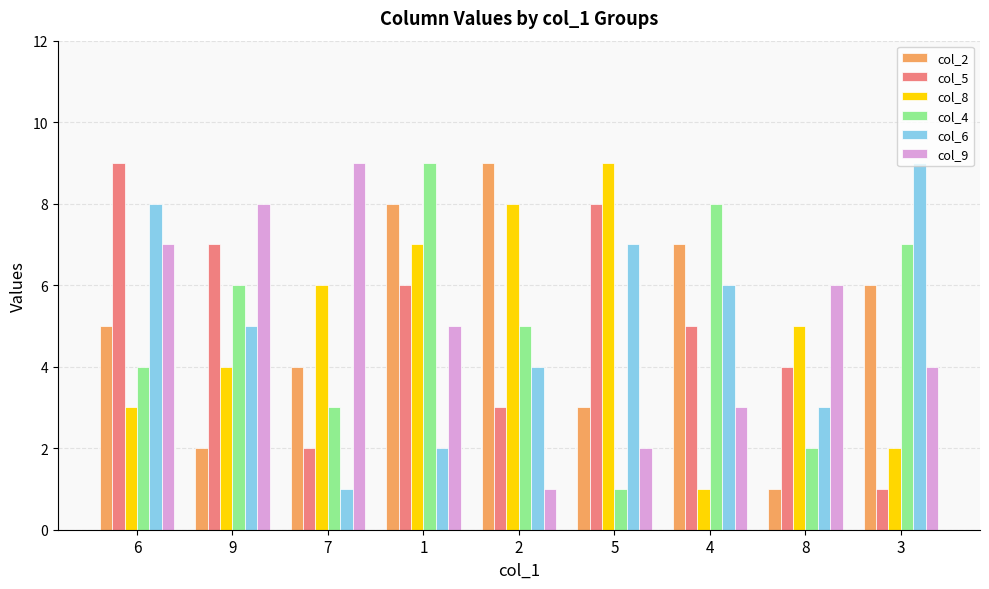

What is the lowest value of the col_9 series?

1